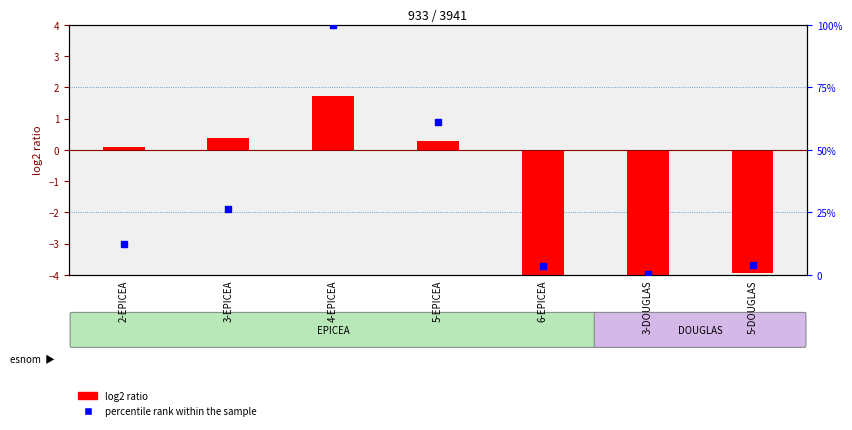

What is the total value across all series at 2-EPICEA?

12.6